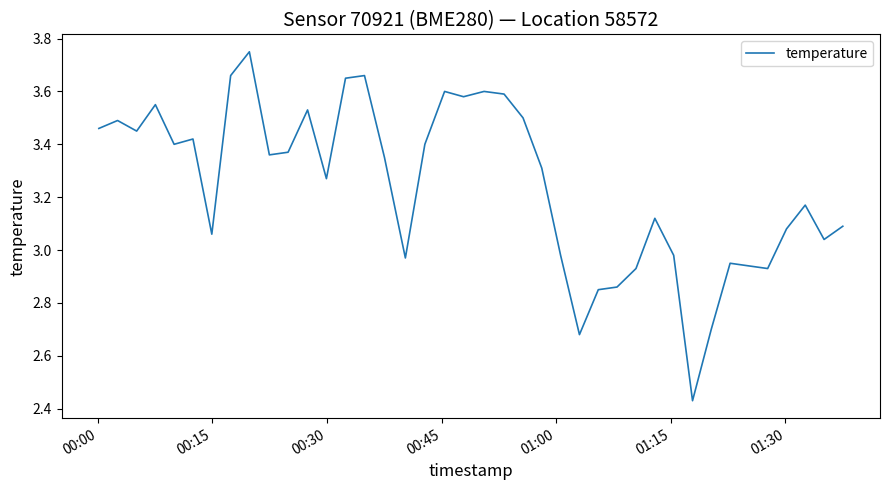

What is the difference between the maximum and minimum values?

1.3